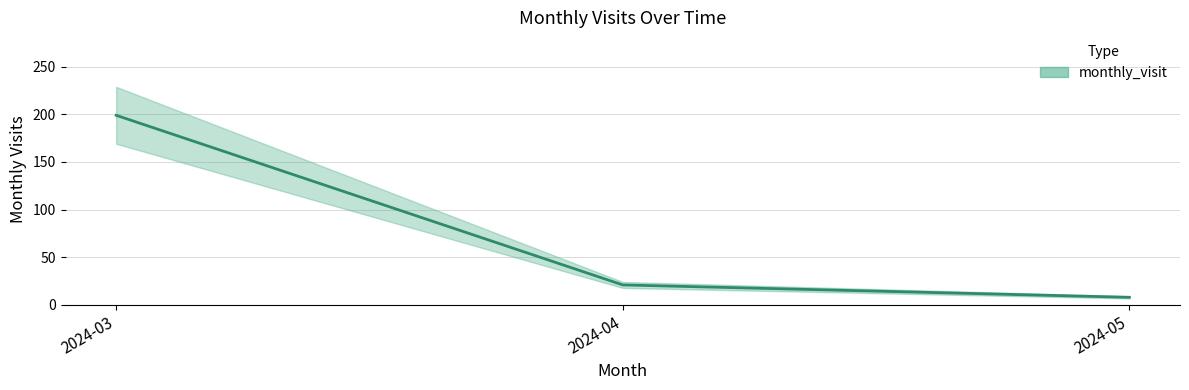

Reading left to right, what are all the values shown in this chart?

2024-03=199	2024-04=21	2024-05=8